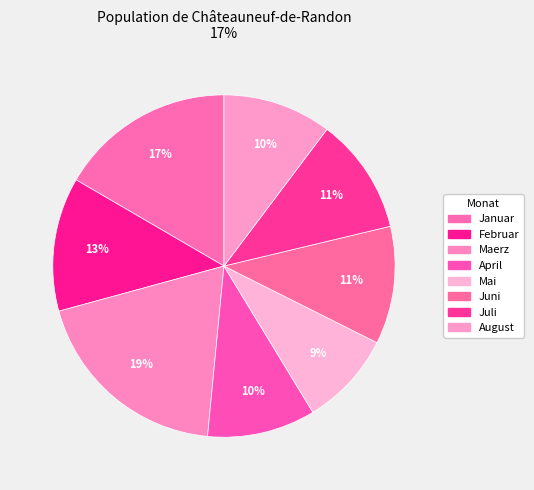

Count the number of slices in the pie.

8